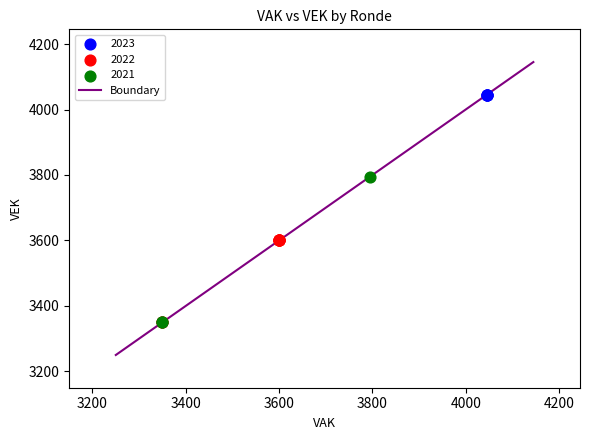

Which series reaches the maximum Y coordinate?

2023